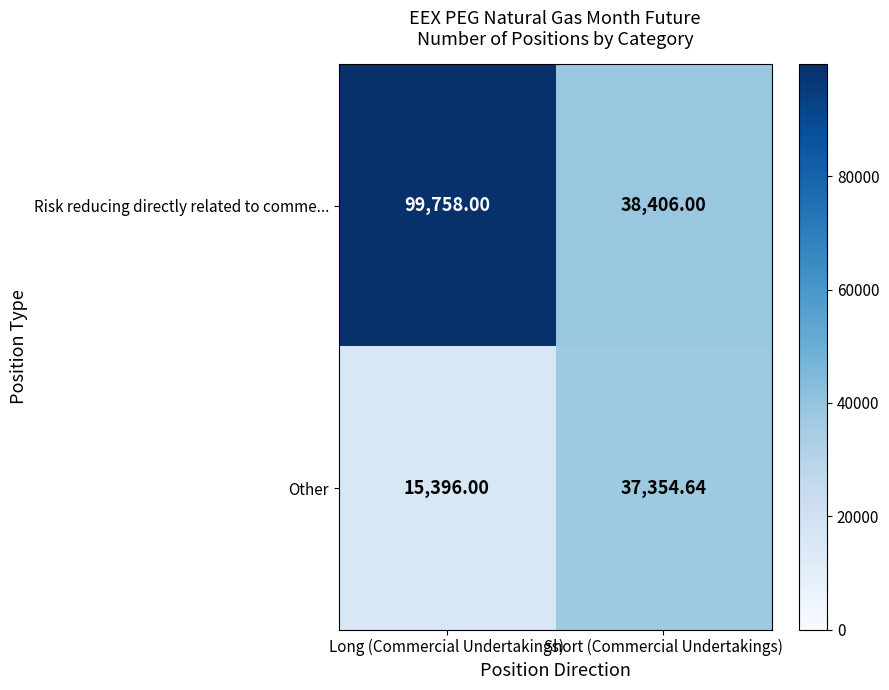

List the series in order of their overall mean, lowest first.

Other, Risk reducing directly related to comme...